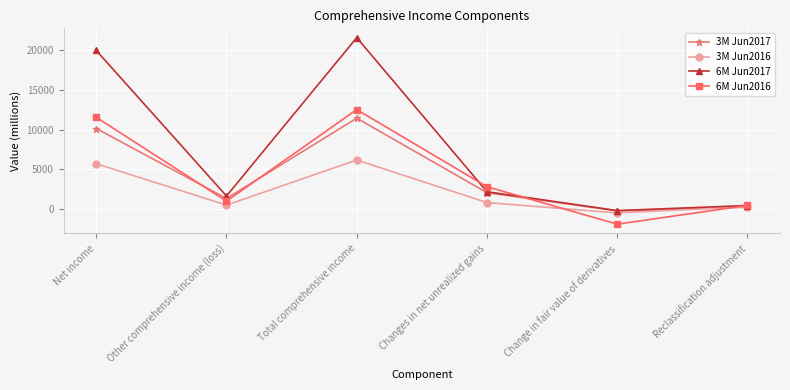

What is the sum of the 6M Jun2016 values at Changes in net unrealized gains and Reclassification adjustment?

3217